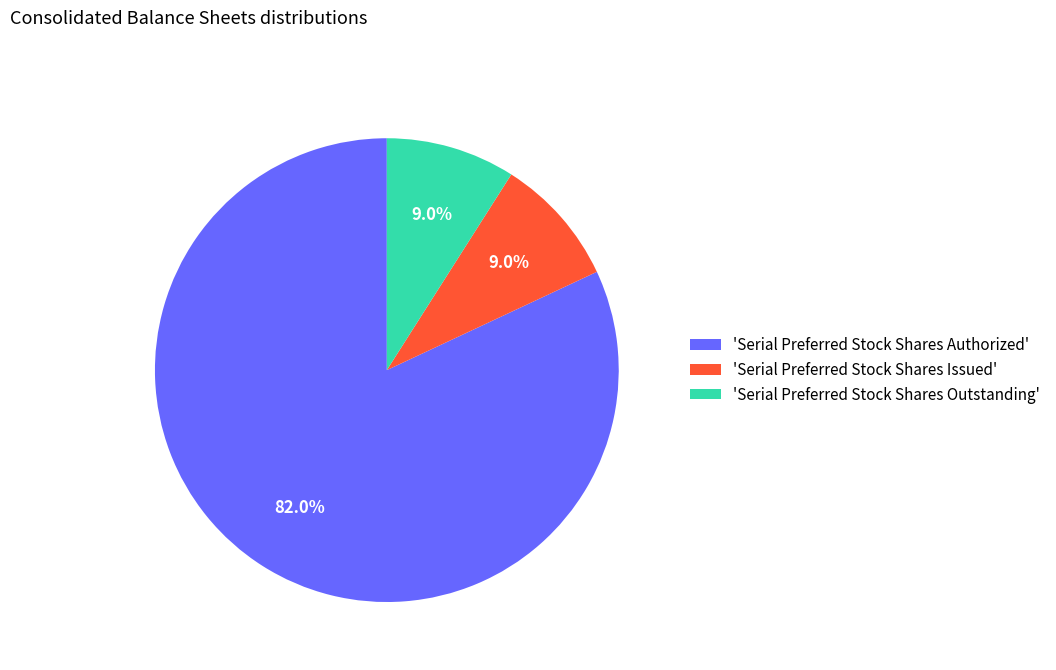

What is the total percentage of 'Serial Preferred Stock Shares Outstanding' and 'Serial Preferred Stock Shares Issued'?

18.0%